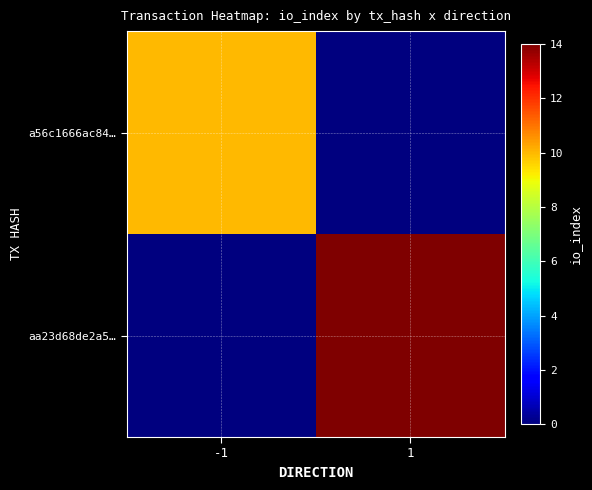

How many distinct data groups are displayed?

2